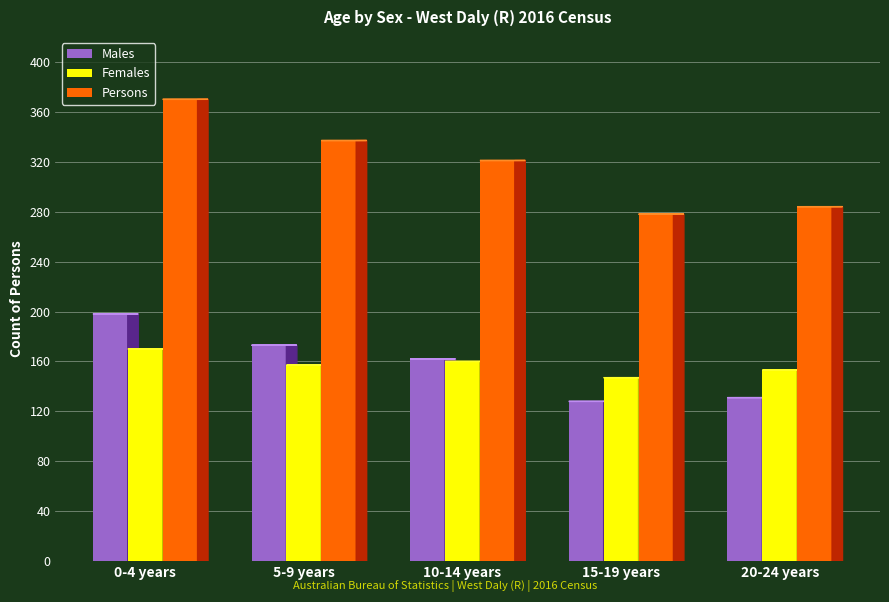

How many bars are there in total?

15